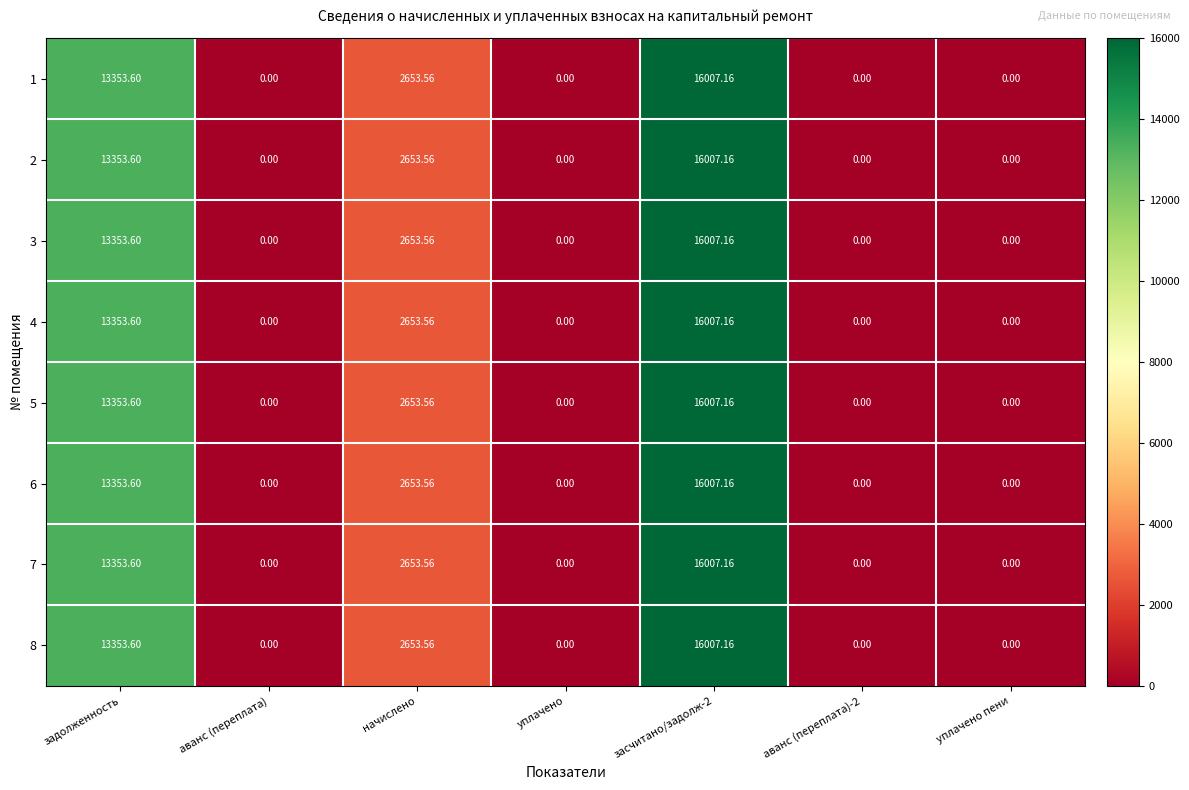

Count the number of data series in this chart.

8